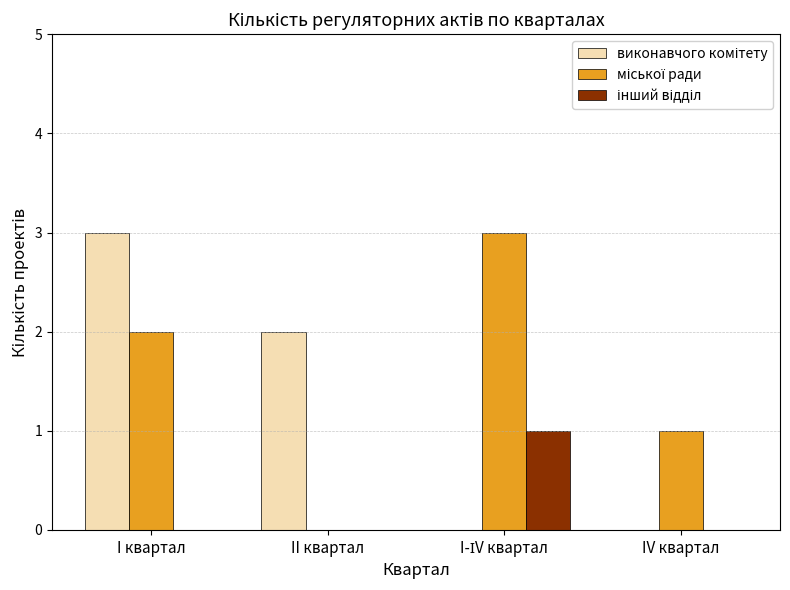

What is the greatest value displayed?

3